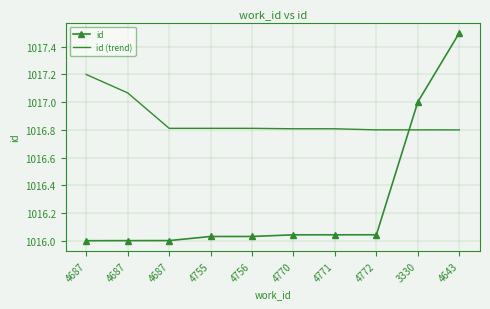

What are all the series names shown in the legend?

id, id (trend)